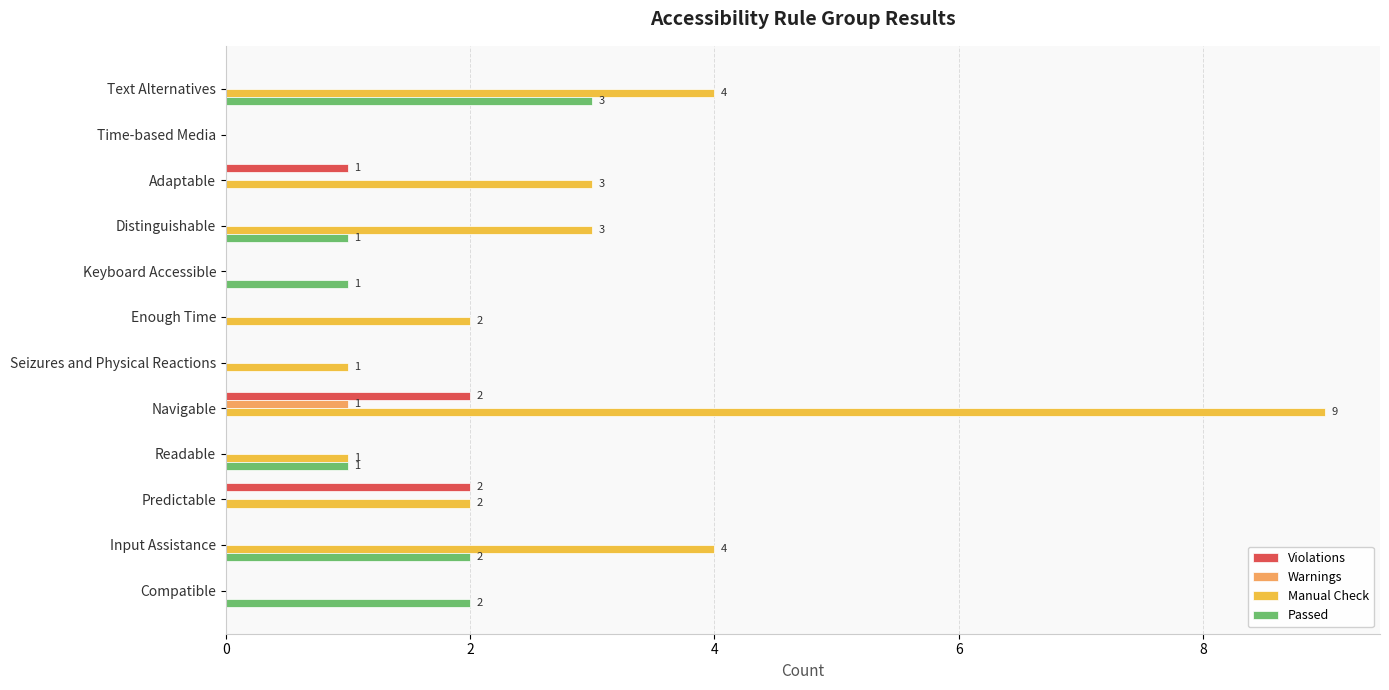

True or false: Passed has a value of 0 at Enough Time.

True